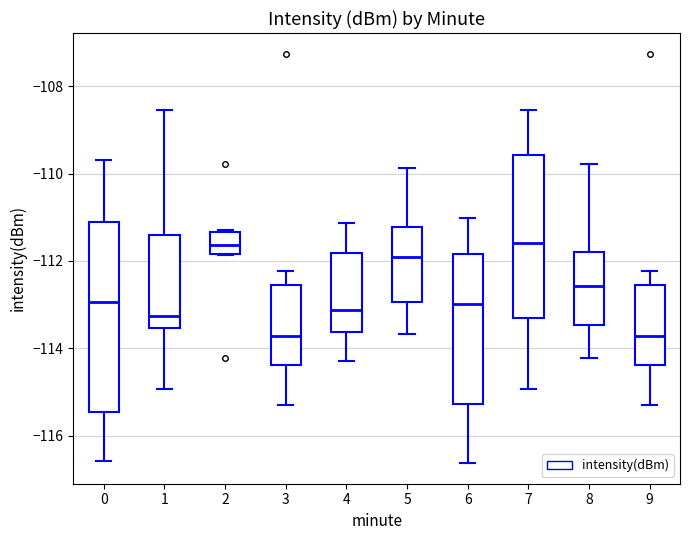

Where is the upper edge of the box at x = 6 on the y-axis? The values are not printed on the chart, so give them approximately, as read against the axis.

-111.8